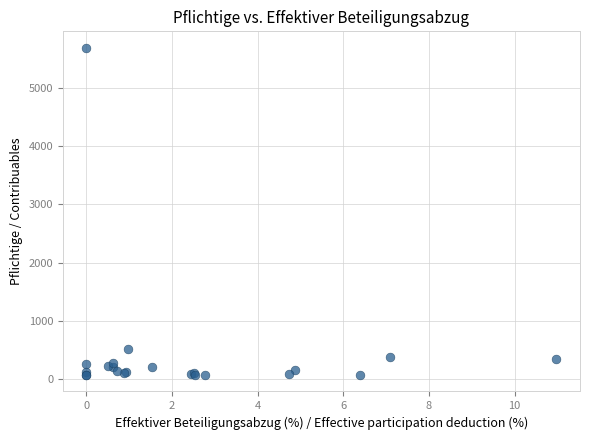

What Y value in the scatter plot is closest to 2880?

513